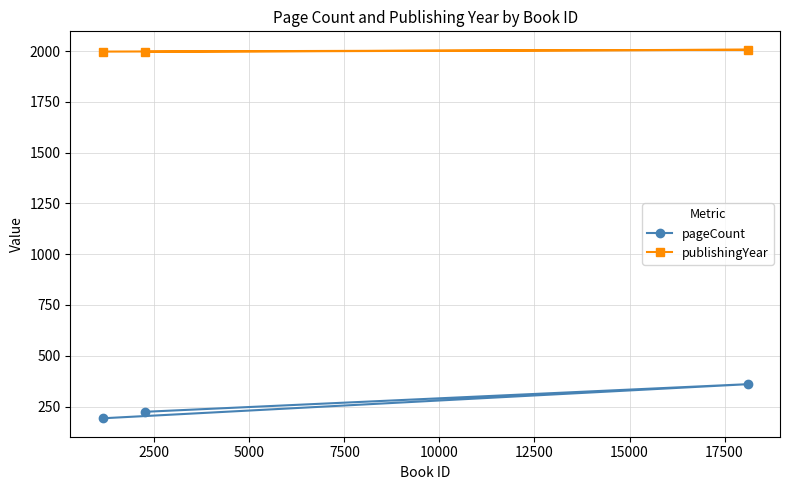

Rank the series by their maximum value, from highest to lowest.

publishingYear, pageCount